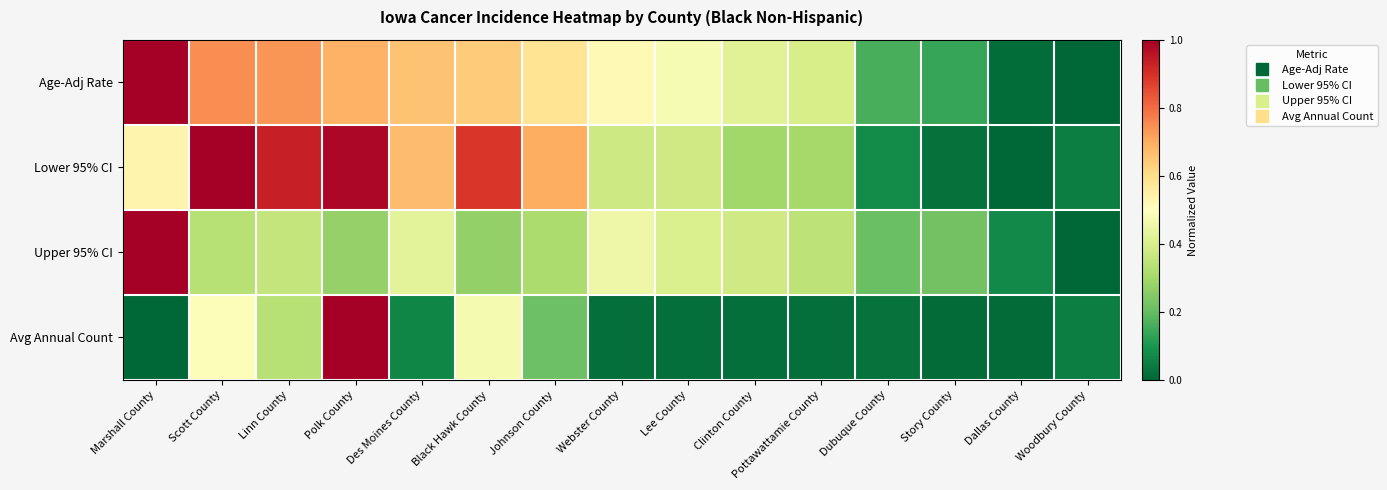

Which label corresponds to the smallest value in the chart?

Woodbury County